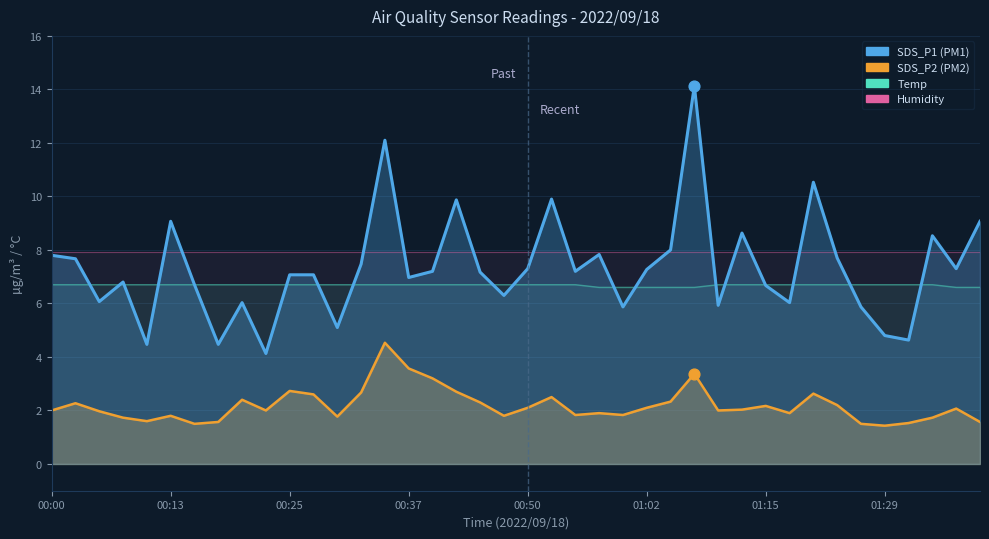

At which category is the sum across all series the highest?

27